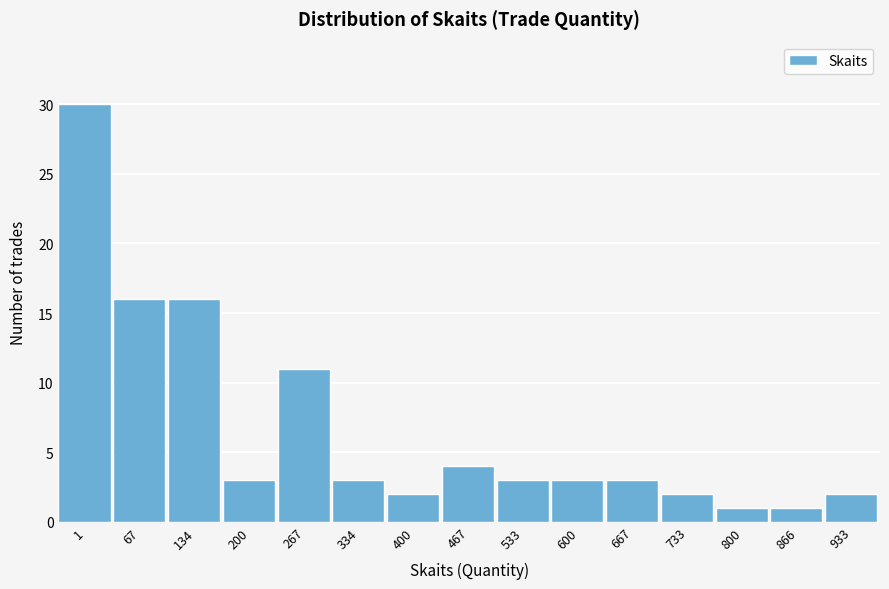

Reading left to right, what are all the values shown in this chart?

1=30	67=16	134=16	200=3	267=11	334=3	400=2	467=4	533=3	600=3	667=3	733=2	800=1	866=1	933=2